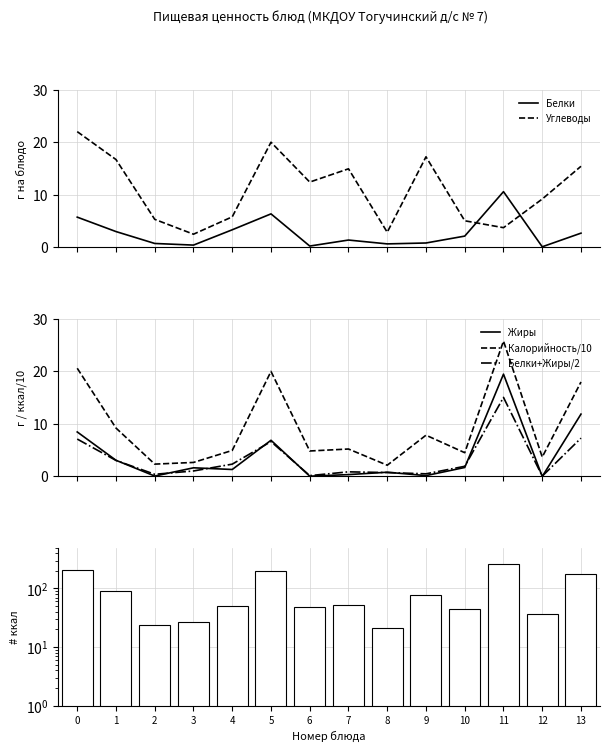

At which label is Углеводы closest to 12?

6